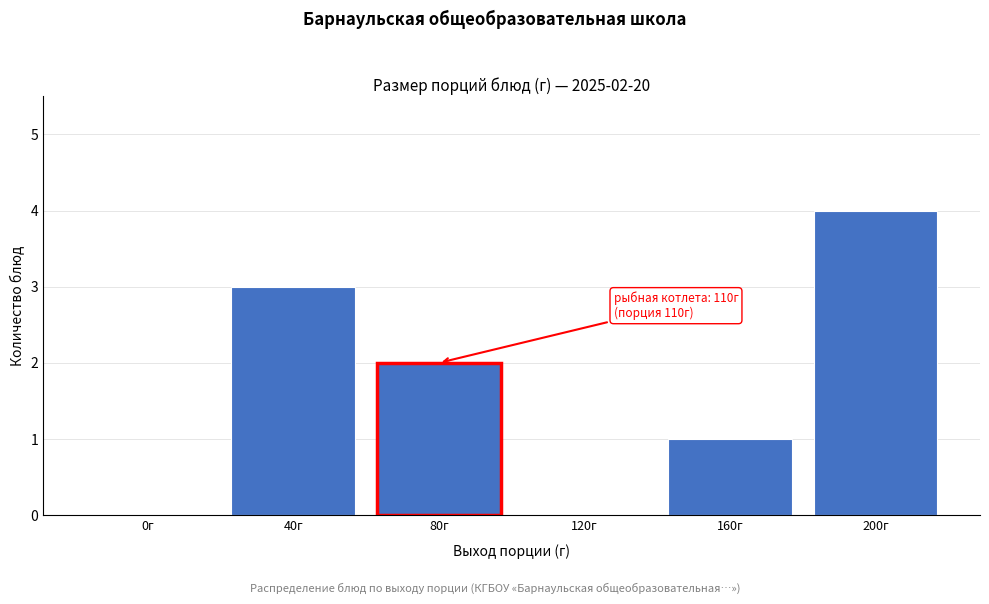

Reading right to left, extract all data points from this chart.

200г=4	160г=1	120г=0	80г=2	40г=3	0г=0